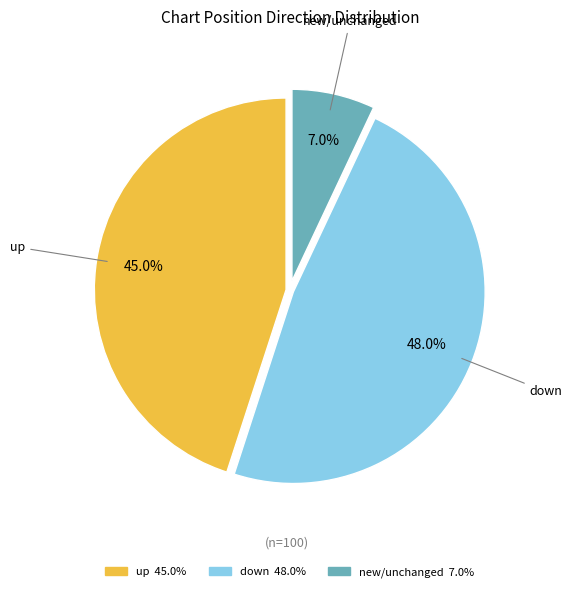

Does any single category account for the majority?

No